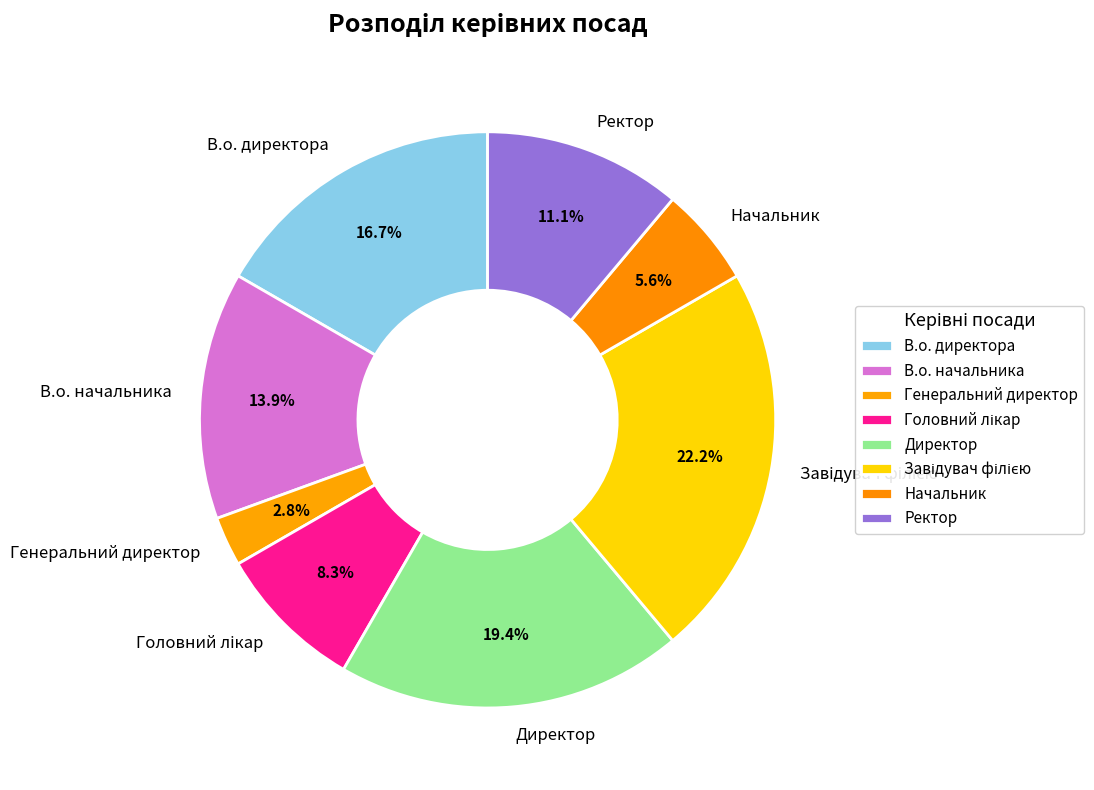

To the nearest percent, what portion does В.о. начальника represent?

14%